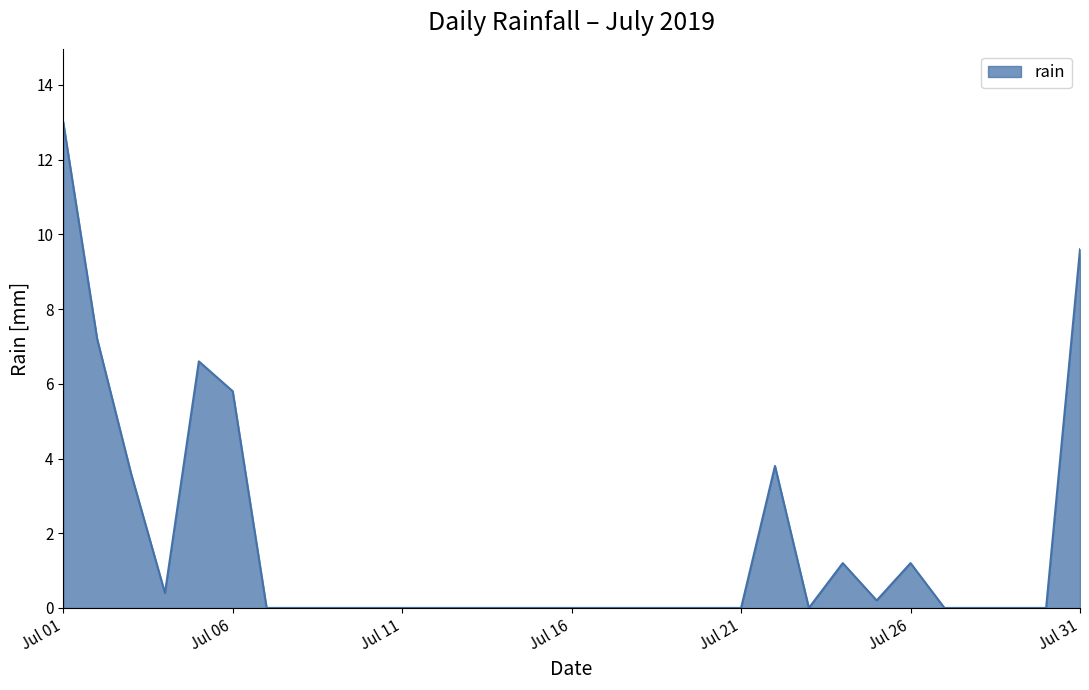

What is the maximum value shown in the chart?

13.0